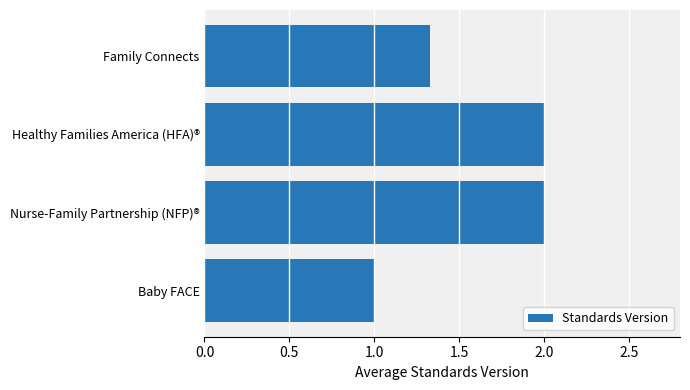

The value at Family Connects is 1.9. True or false?

False